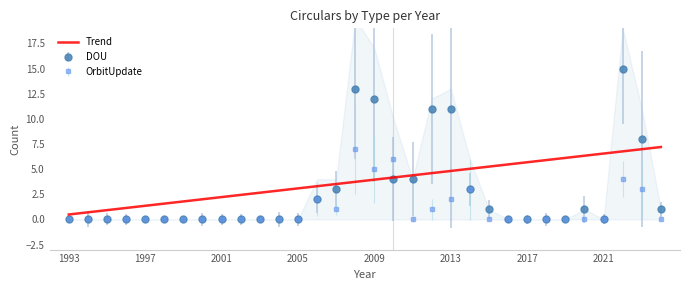

Which label corresponds to the smallest value in the chart?

1993